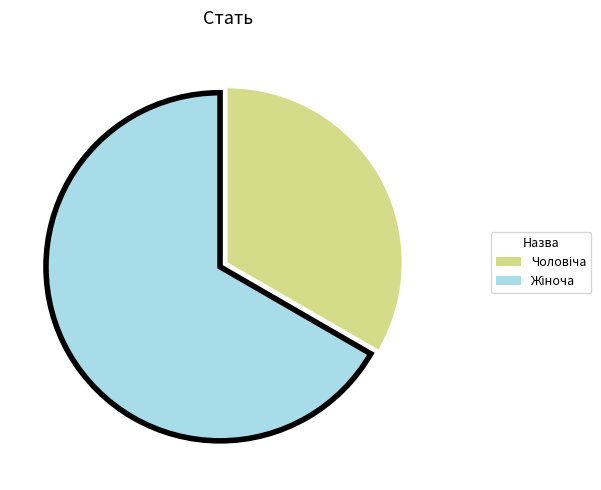

Is there a majority slice in this chart?

Yes